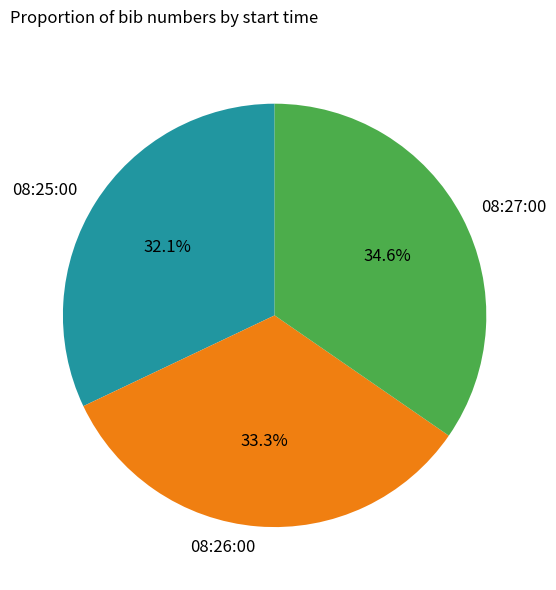

To the nearest percent, what is the difference between the 08:25:00 and 08:26:00 slice percentages?

1%